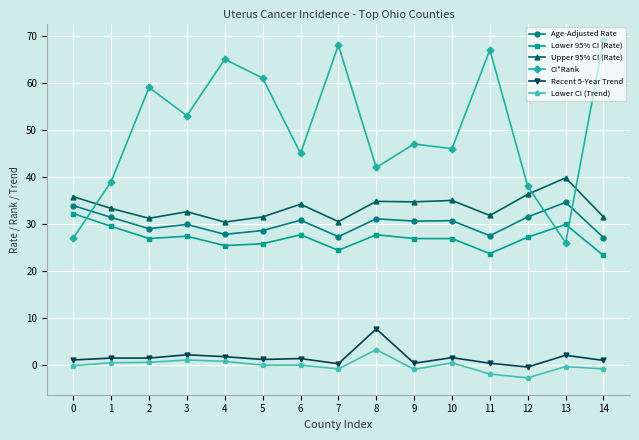

True or false: CI*Rank and Lower CI (Trend) intersect in this chart.

False